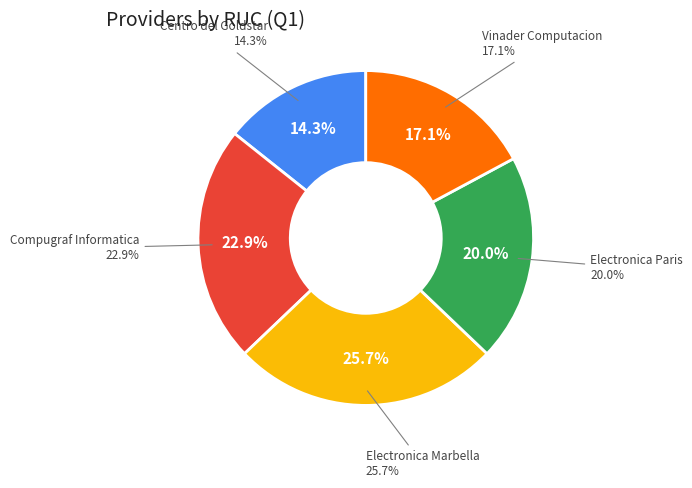

To the nearest percent, what portion does Centro del Goldstar represent?

14%